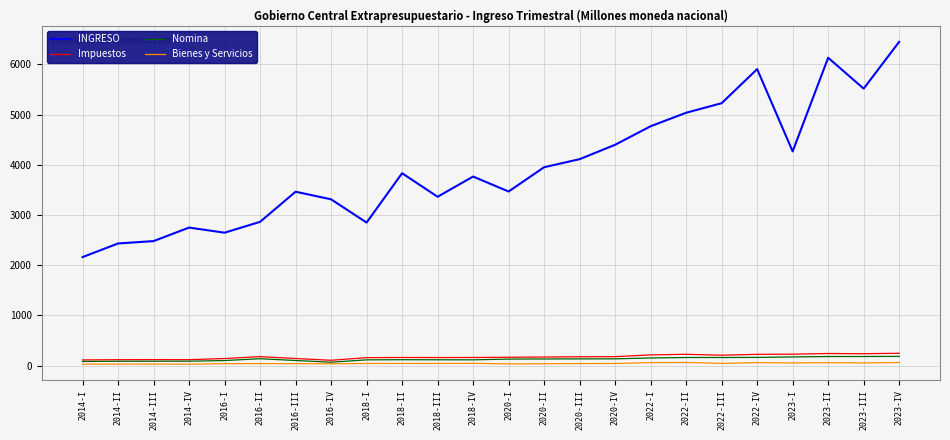

Where does the INGRESO series first go above 3833?

2018-II